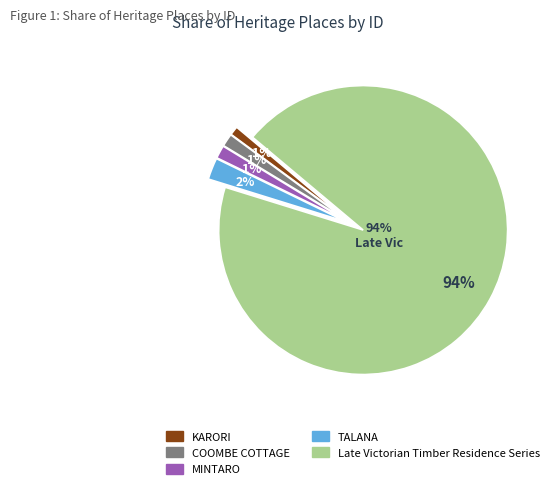

The TALANA slice represents 2% of the pie. True or false?

True